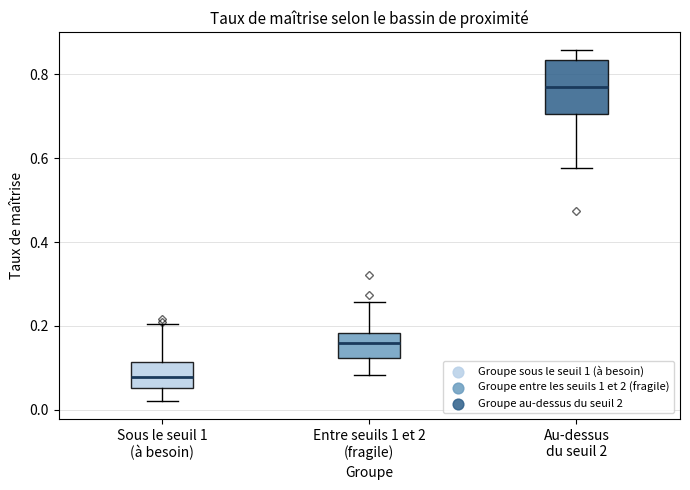

Comparing the boxes themselves (not the whiskers), which one is the tallest?

Au-dessus du seuil 2